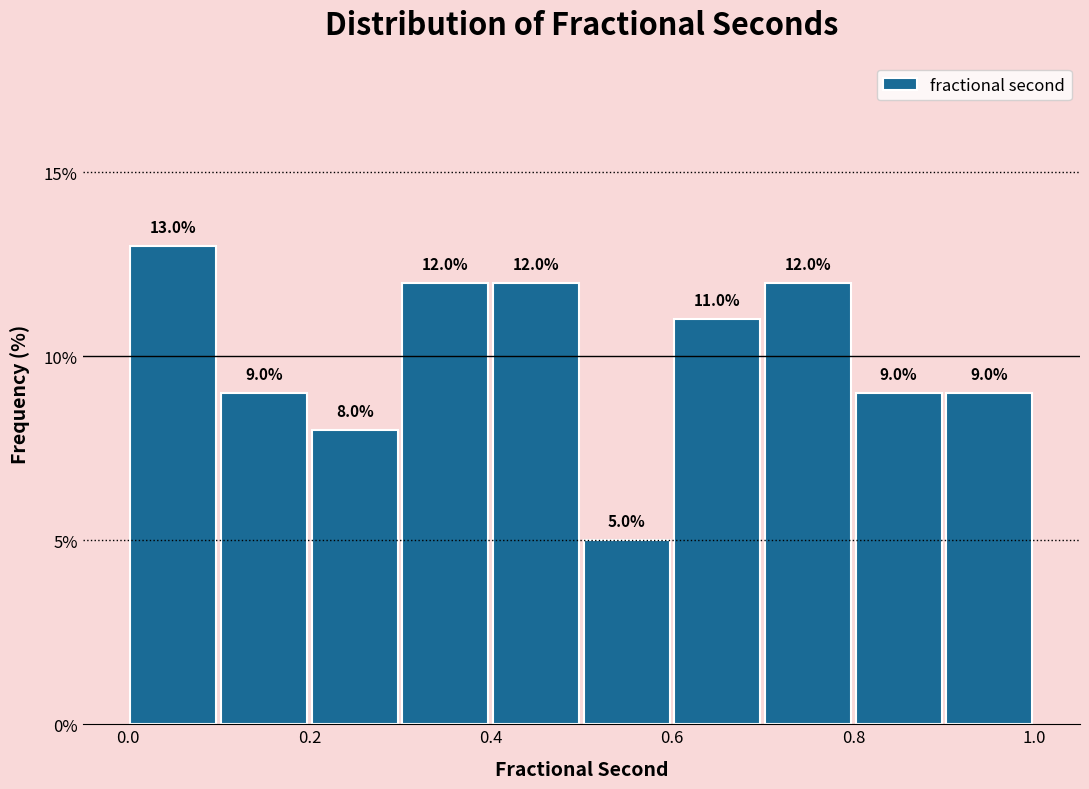

Reading left to right, list every bar in this chart as the range it spans on the x-axis followed by its height.

0.0 to 0.1: 13.0
0.1 to 0.2: 9.0
0.2 to 0.3: 8.0
0.3 to 0.4: 12.0
0.4 to 0.5: 12.0
0.5 to 0.6: 5.0
0.6 to 0.7: 11.0
0.7 to 0.8: 12.0
0.8 to 0.9: 9.0
0.9 to 1.0: 9.0